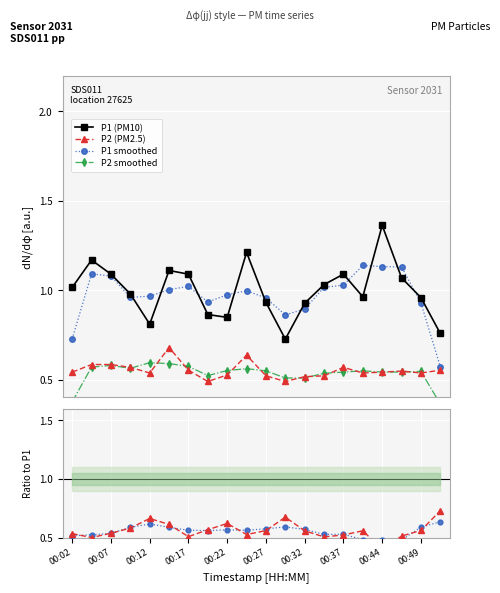

True or false: P1 (PM10) and P2 (PM2.5) intersect in this chart.

False